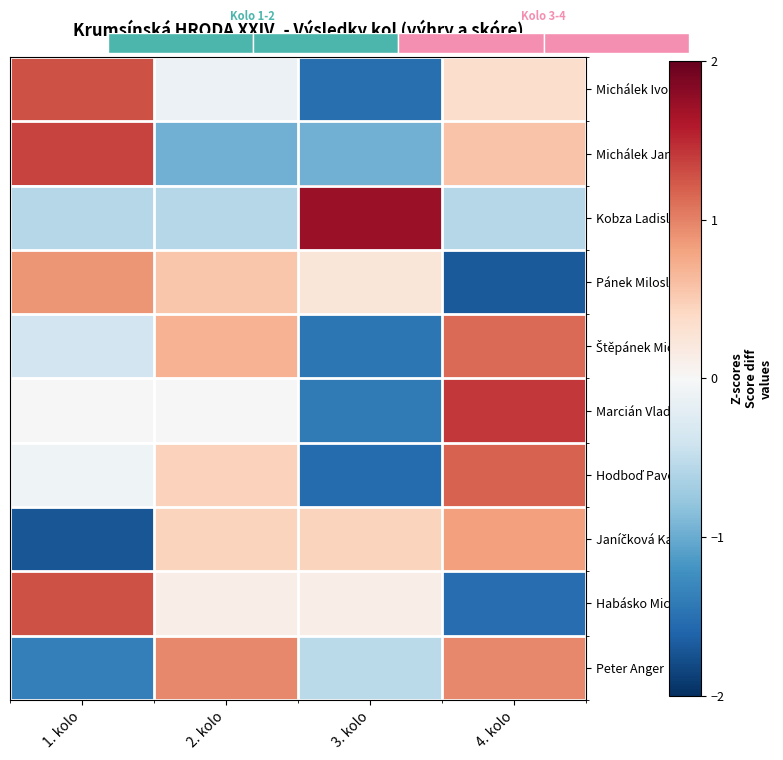

Is it true that Pánek Miloslav equals 0.2 at 3. kolo?

True